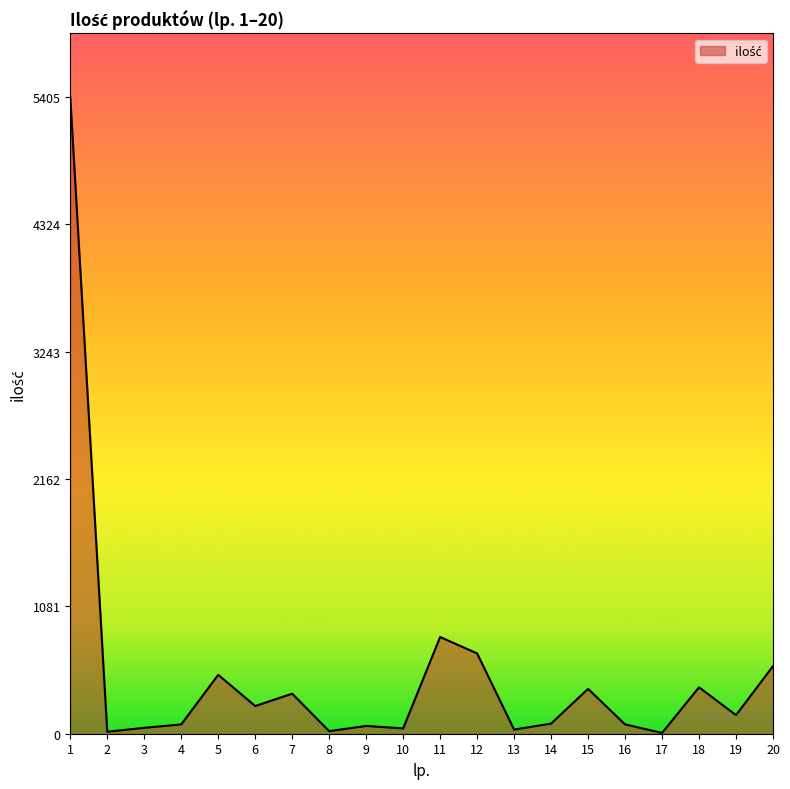

What is the maximum value shown in the chart?

5405